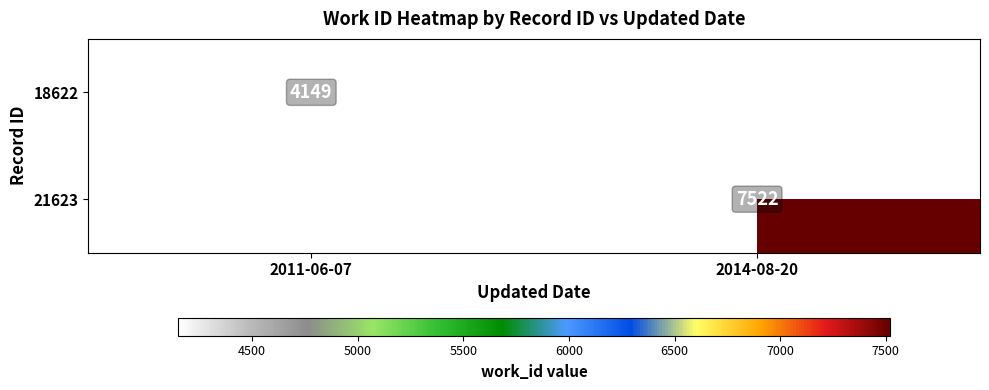

The 18622 series shows 7034 at 2011-06-07. True or false?

False